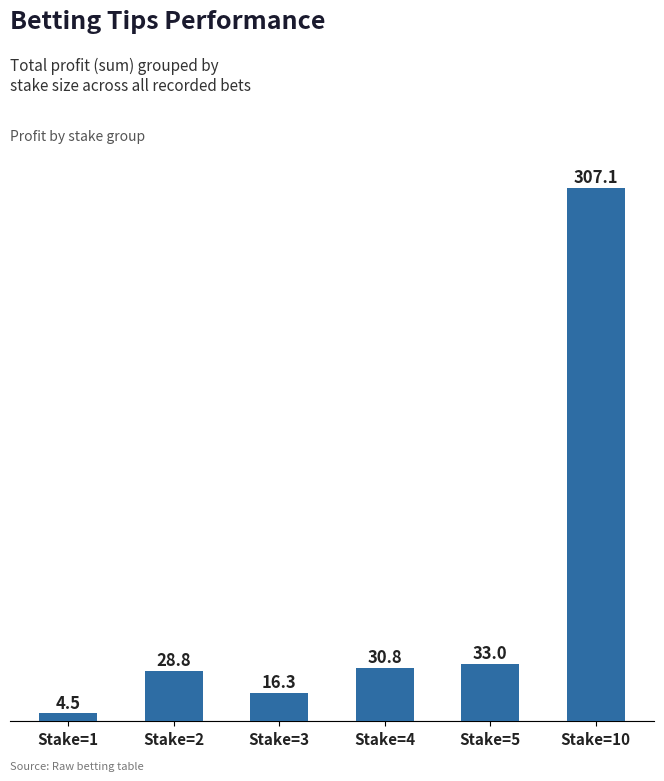

What is the value of the 5th bar from the left?

33.0